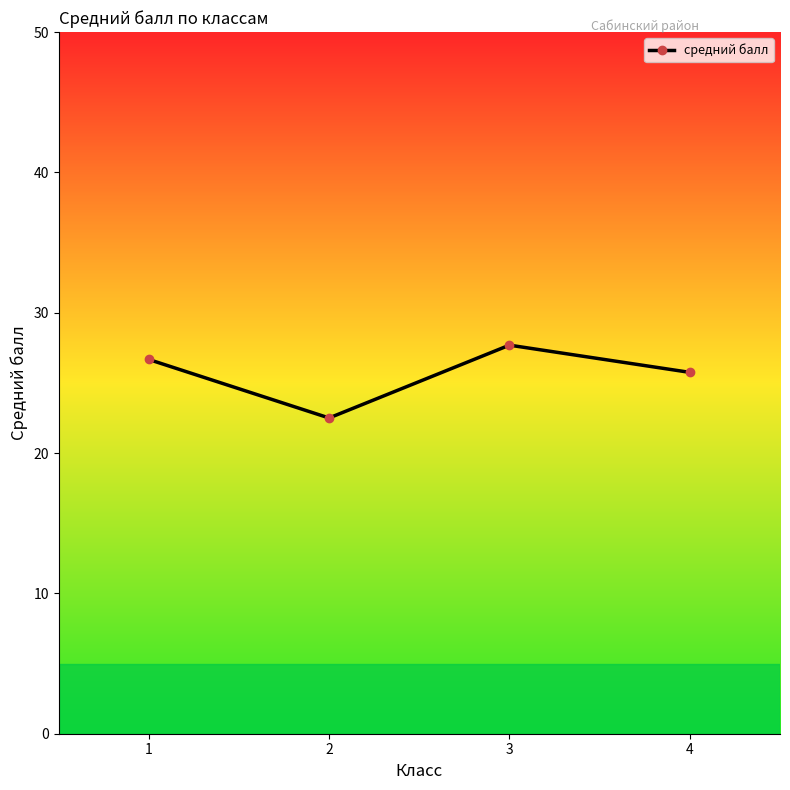

At which category does the chart reach its peak across all series?

3